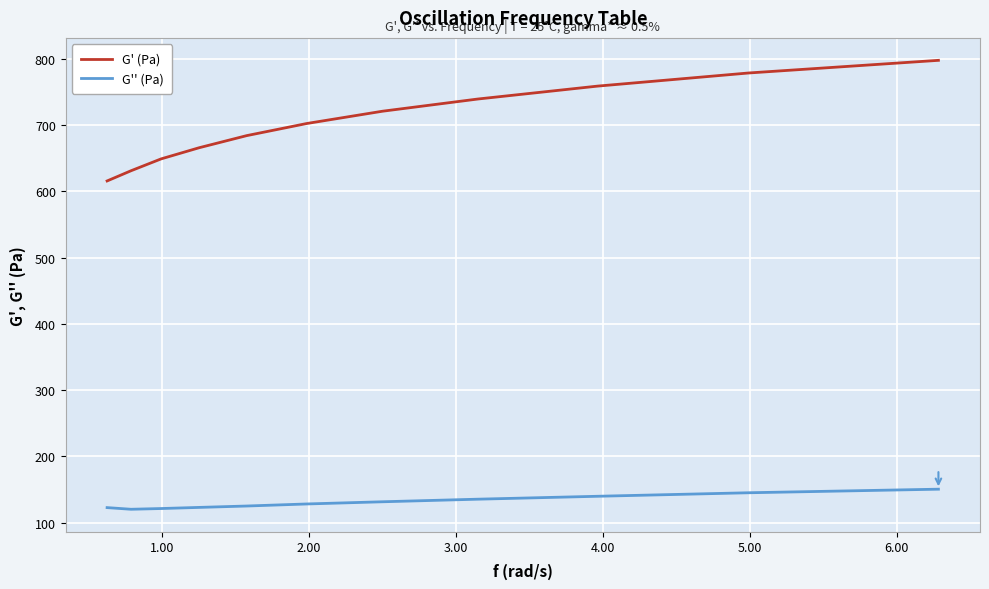

What is the lowest value of the G' (Pa) series?

615.7